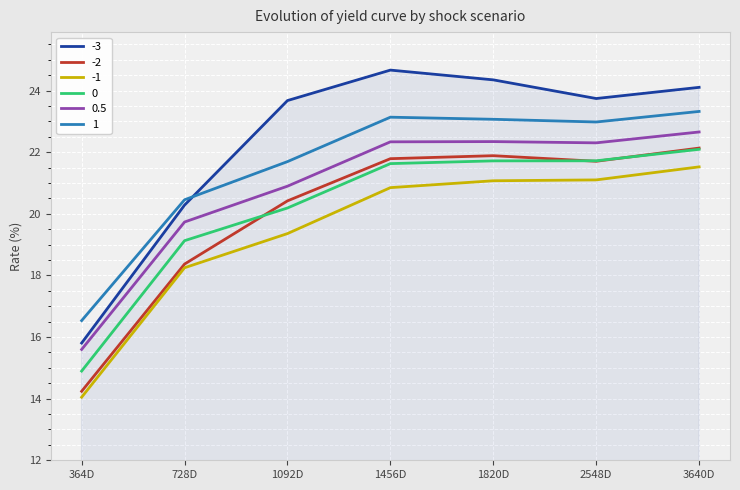

What is the total value across all series at 1092D?

126.2